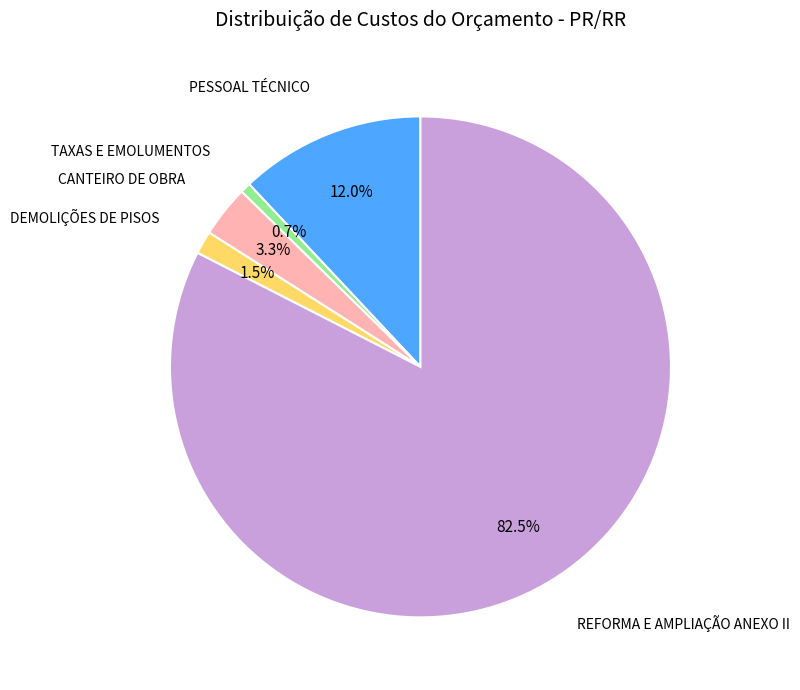

Is the sum of PESSOAL TÉCNICO and TAXAS E EMOLUMENTOS greater than half?

No